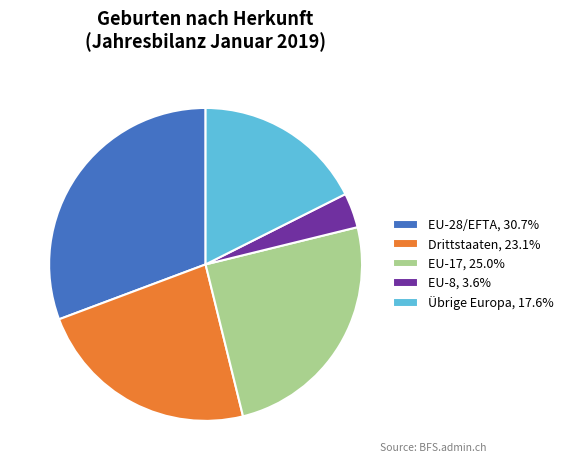

Does Übrige Europa, 17.6% represent more than half of the total?

No